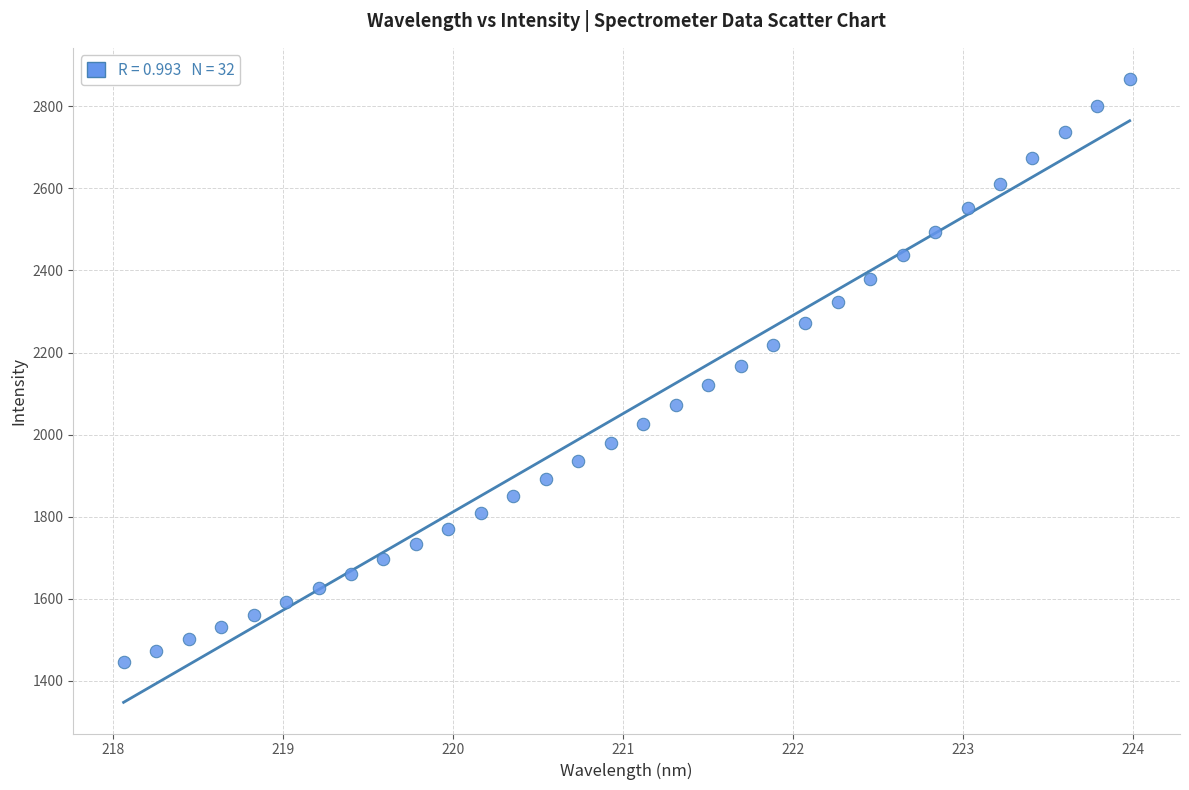

What is the range of Y values (max minus min)?

1421.2